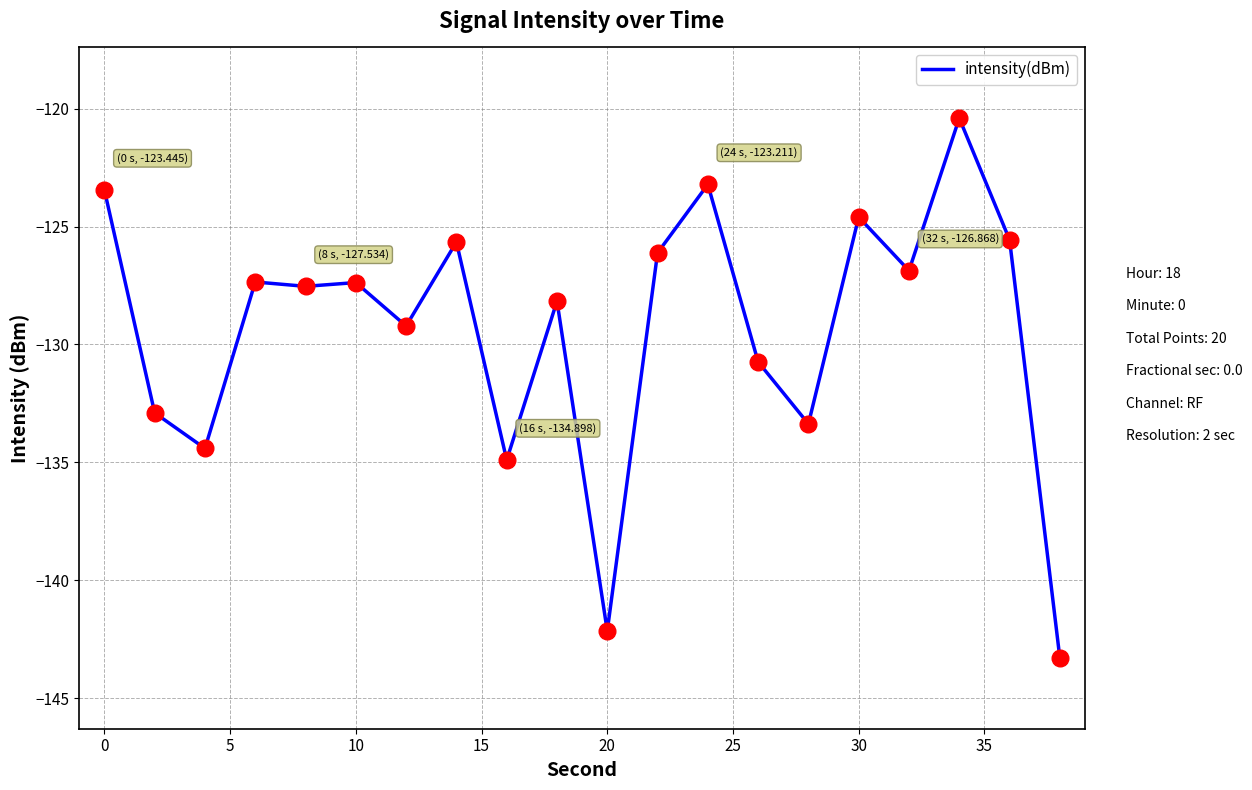

What is the minimum value shown in the chart?

-143.3